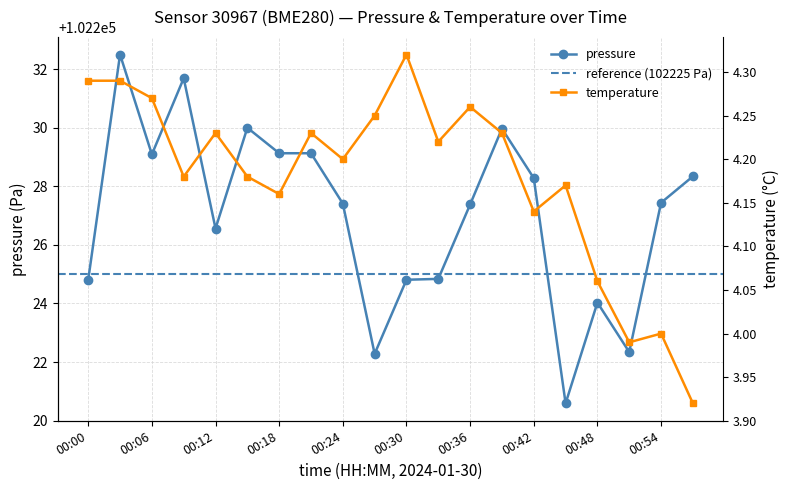

Which category has the lowest value in the pressure series?

00:45